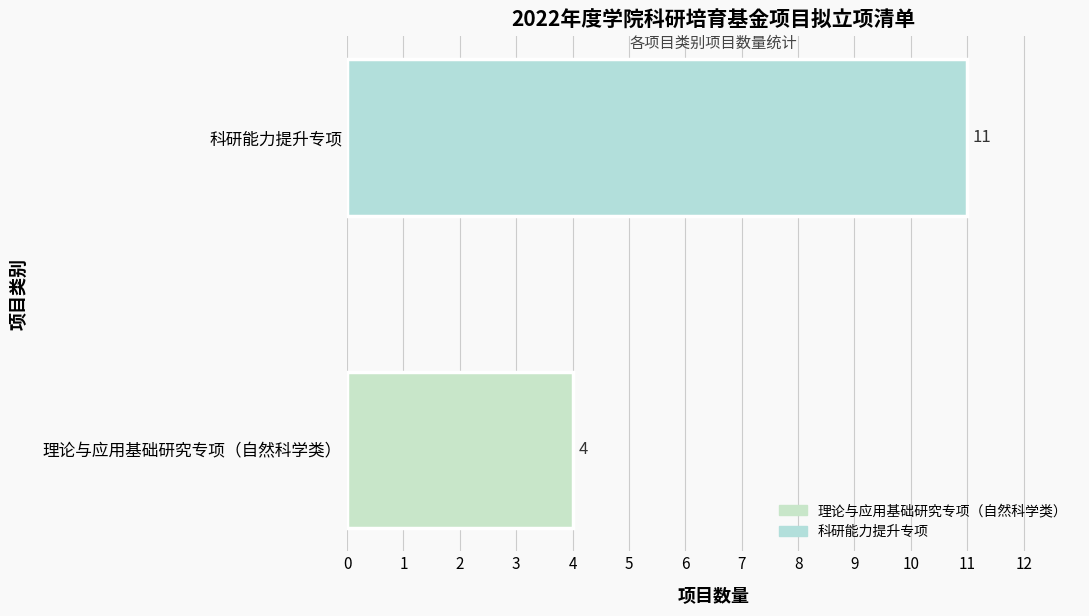

Where is the data nearest to the value 7?

理论与应用基础研究专项（自然科学类）